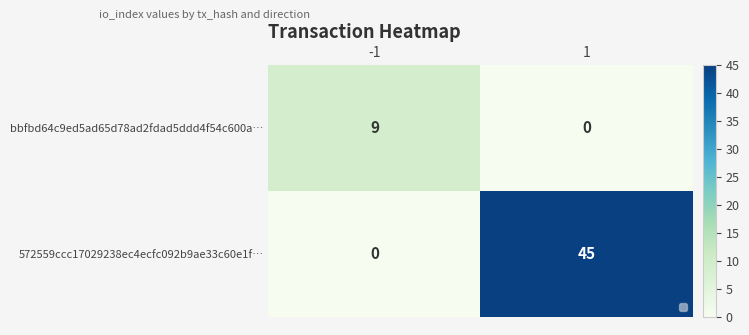

What is the greatest value displayed?

45